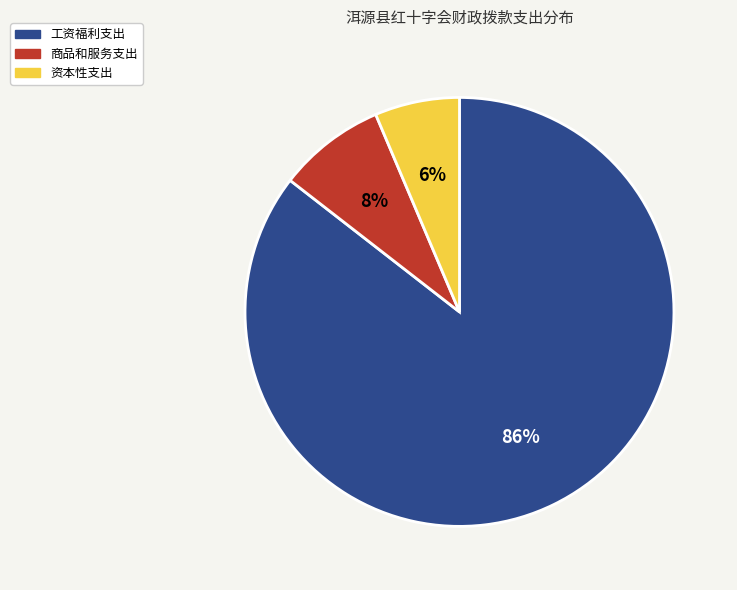

Which category has the smallest portion of the pie?

资本性支出